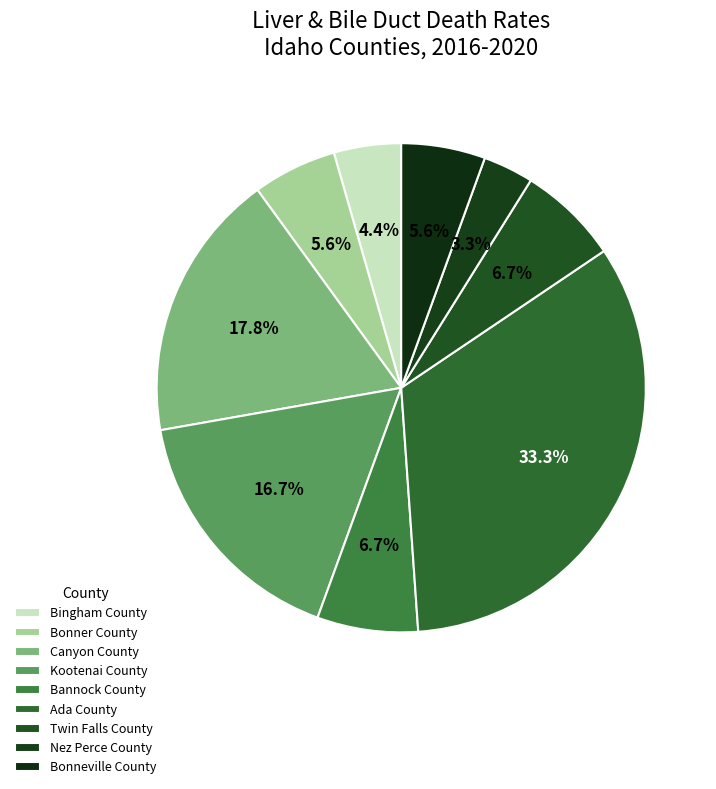

Is Canyon County the majority of the pie?

No